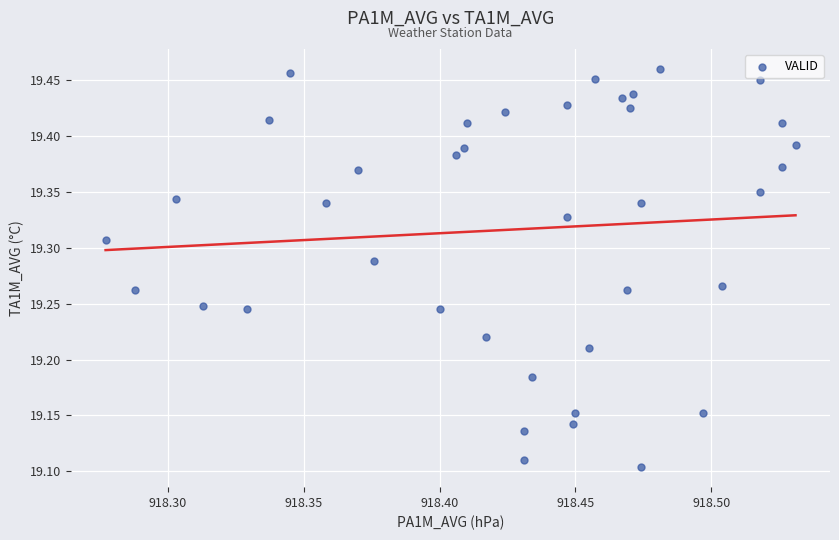

What is the range of X values (max minus min)?

0.3